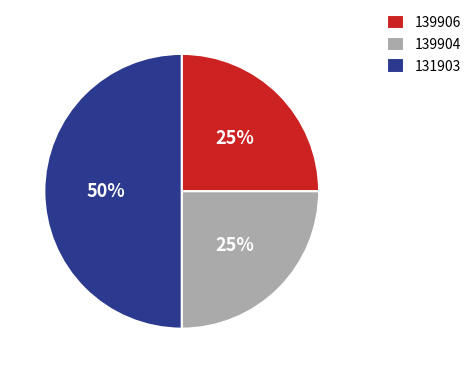

Is the sum of 139906 and 131903 greater than half?

Yes